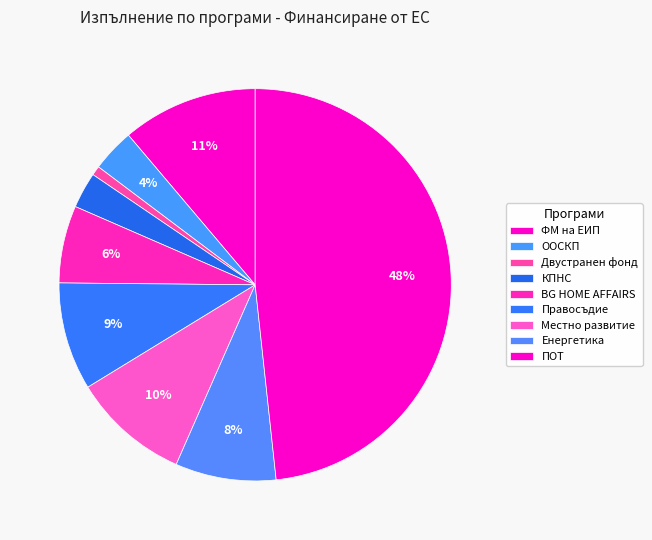

Count the number of slices in the pie.

9